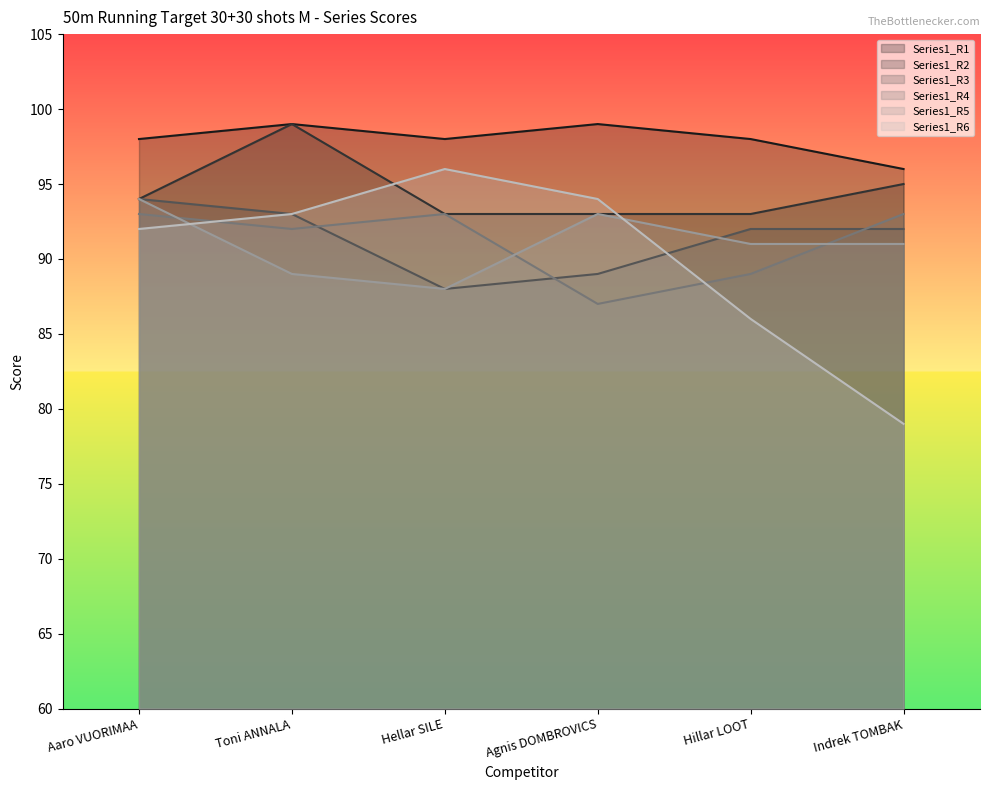

Which series has the largest total across all categories?

Series1_R1